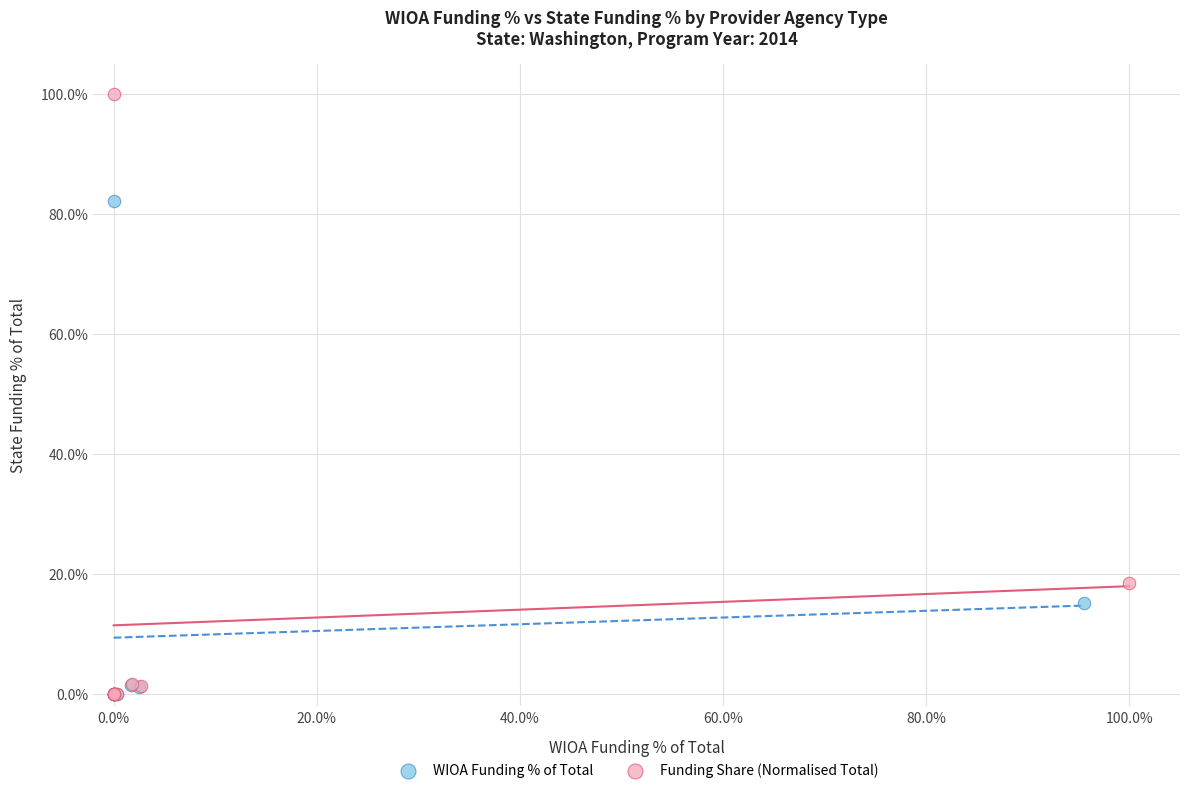

Which series contains the highest Y value?

Funding Share (Normalised Total)